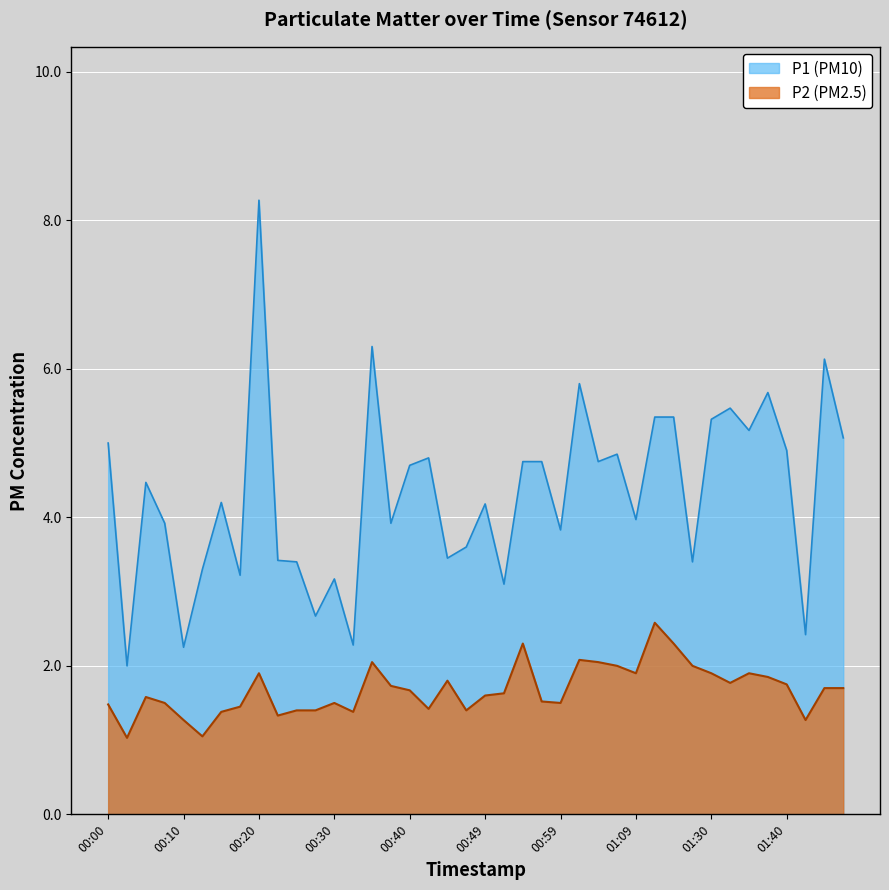

What is the difference between the P2 values at 01:06 and 01:11?

0.6